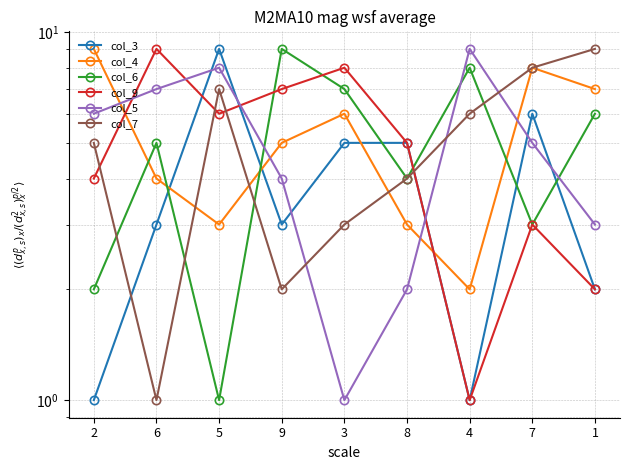

Reading left to right, extract all data points from this chart.

col_3: 1	3	9	3	5	5	1	6	2
col_4: 9	4	3	5	6	3	2	8	7
col_6: 2	5	1	9	7	4	8	3	6
col_9: 4	9	6	7	8	5	1	3	2
col_5: 6	7	8	4	1	2	9	5	3
col_7: 5	1	7	2	3	4	6	8	9